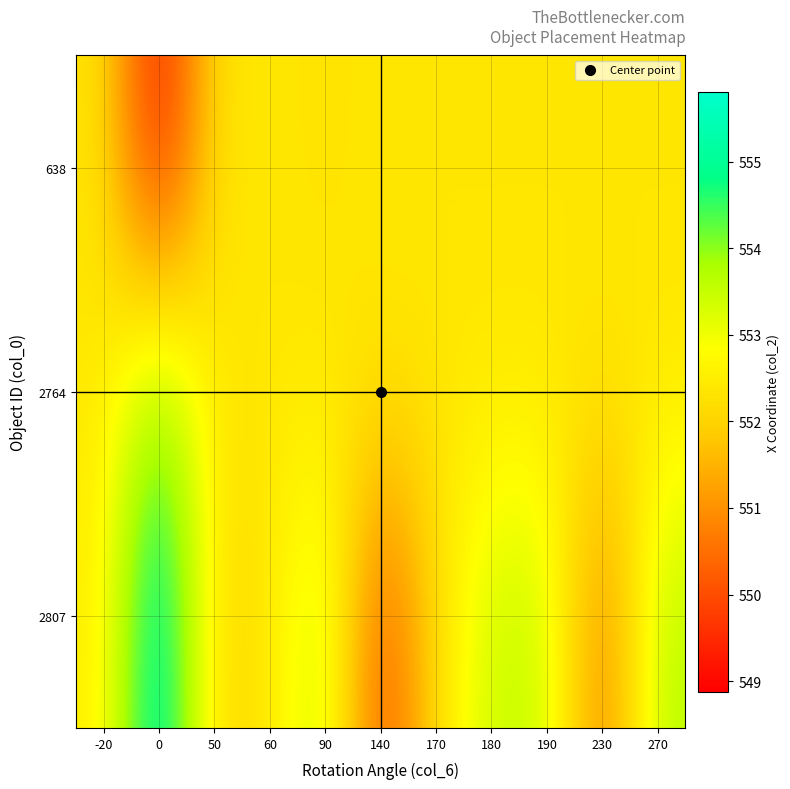

Reading left to right, list all the values displayed in this chart.

638: -20=552.4	0=548.9	50=552.4	60=552.4	90=552.3	140=552.4	170=552.4	180=552.4	190=552.4	230=552.4	270=552.4
2764: -20=552.4	0=554.3	50=552.4	60=552.4	90=552.4	140=552.4	170=552.4	180=552.4	190=552.4	230=552.4	270=552.4
2807: -20=552.5	0=555.8	50=552.0	60=552.4	90=553.6	140=549.8	170=552.2	180=553.5	190=553.5	230=550.5	270=553.7